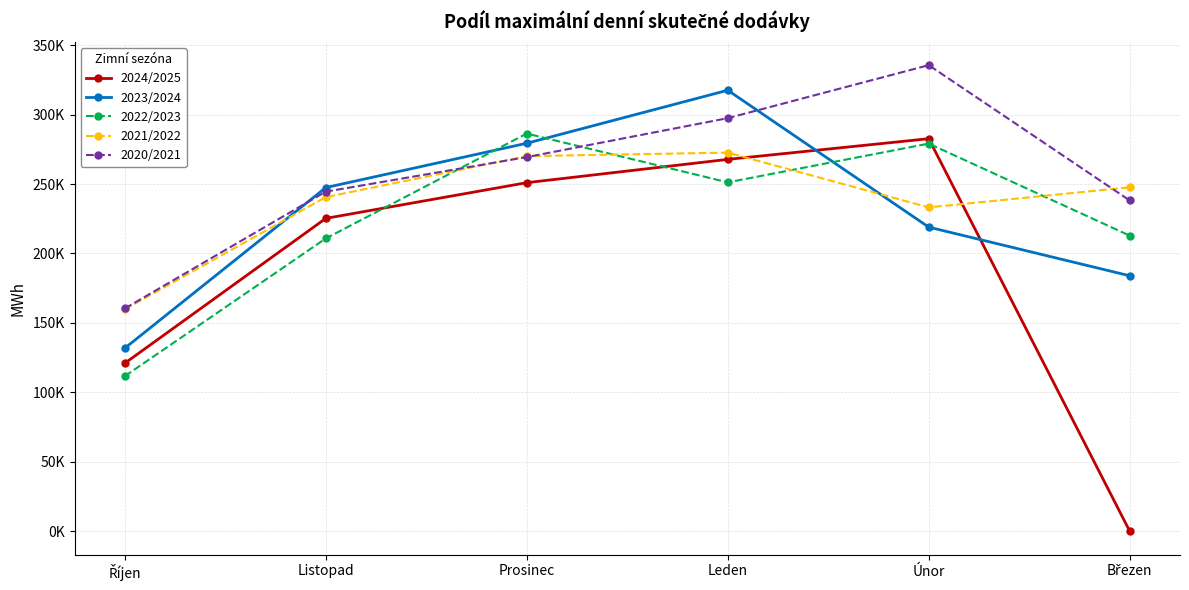

At which label is 2020/2021 closest to 248011?

Listopad